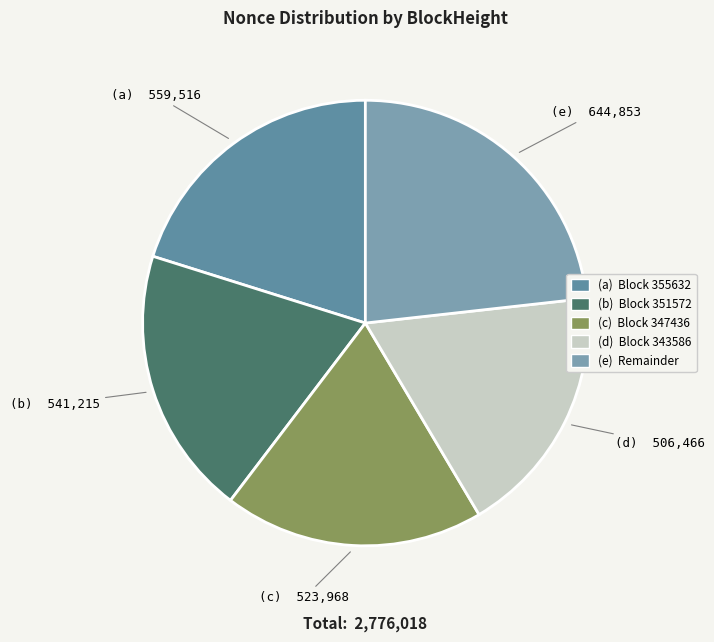

Count the number of slices in the pie.

5